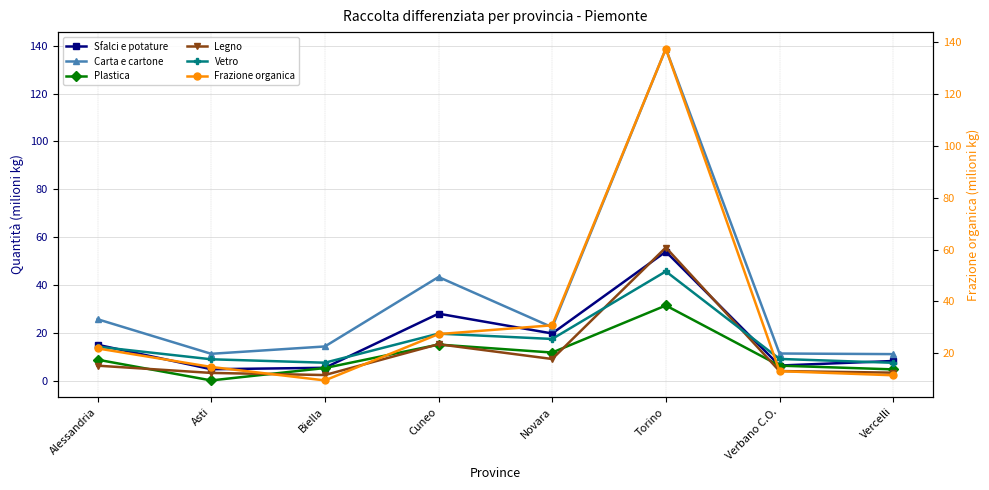

True or false: Legno and Carta e cartone intersect in this chart.

False